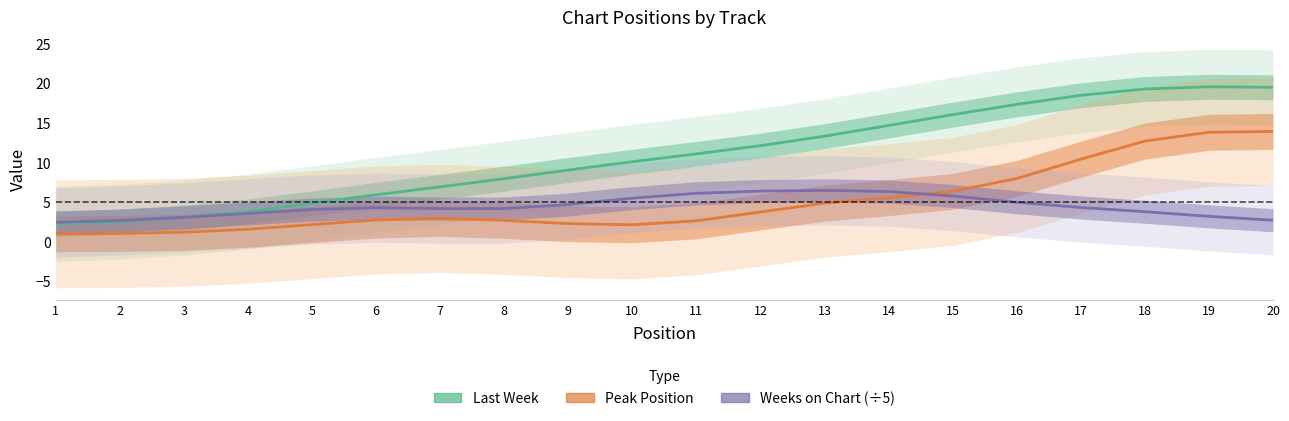

After their last crossing, which series has the higher values: Weeks on Chart (÷5) or Peak Position?

Peak Position